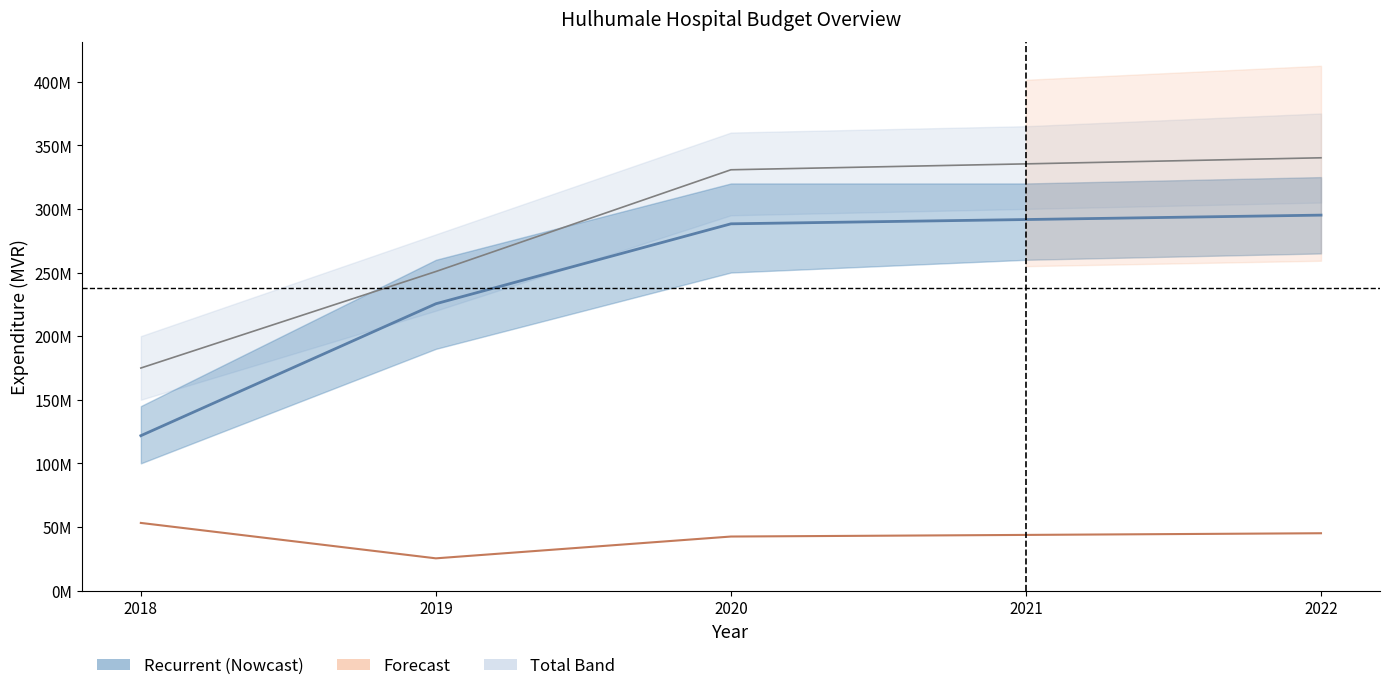

What is the average value of the Capital Expenditure series?

41962999